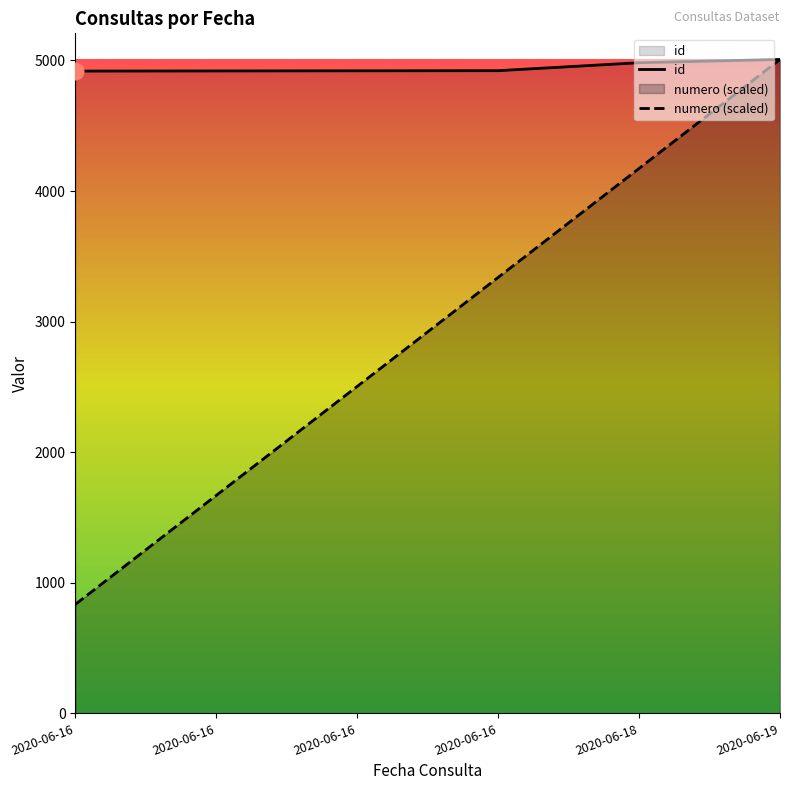

What is the total value across all series at 2020-06-19?

10016.0